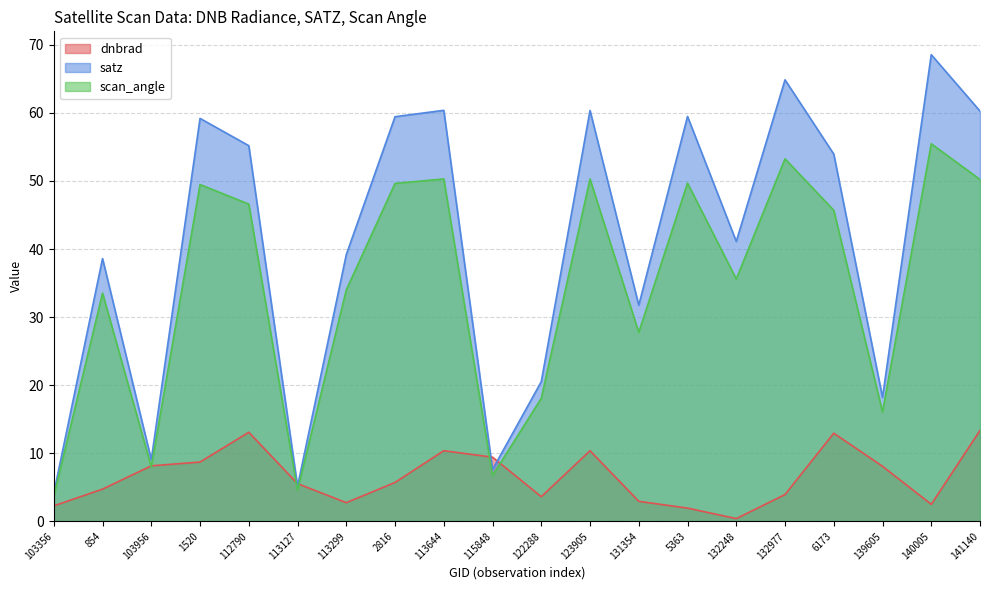

What is the label of the 10th point from the right?

122288